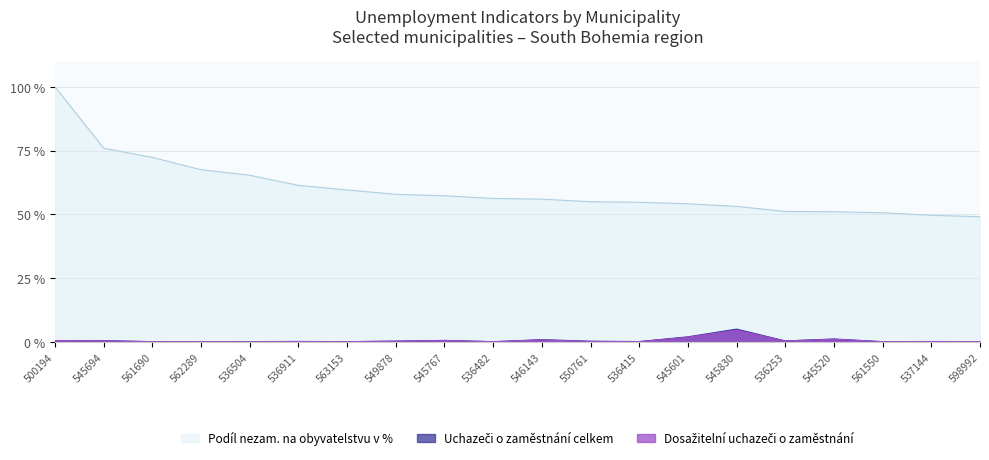

How many lines are shown in the chart?

3